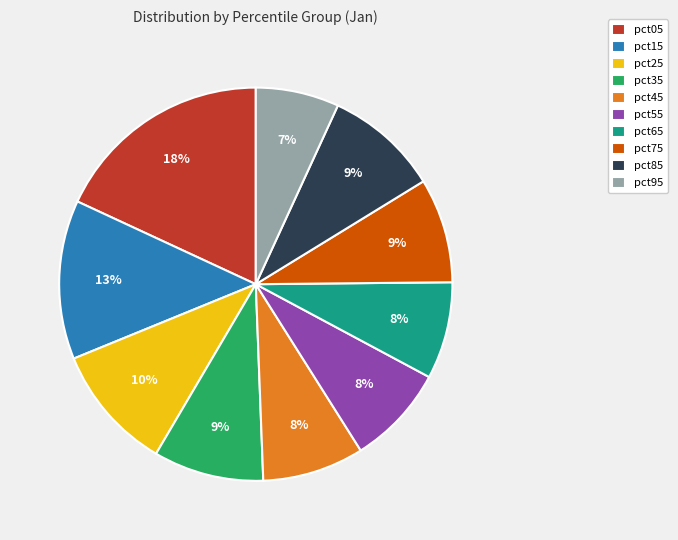

Is there a majority slice in this chart?

No